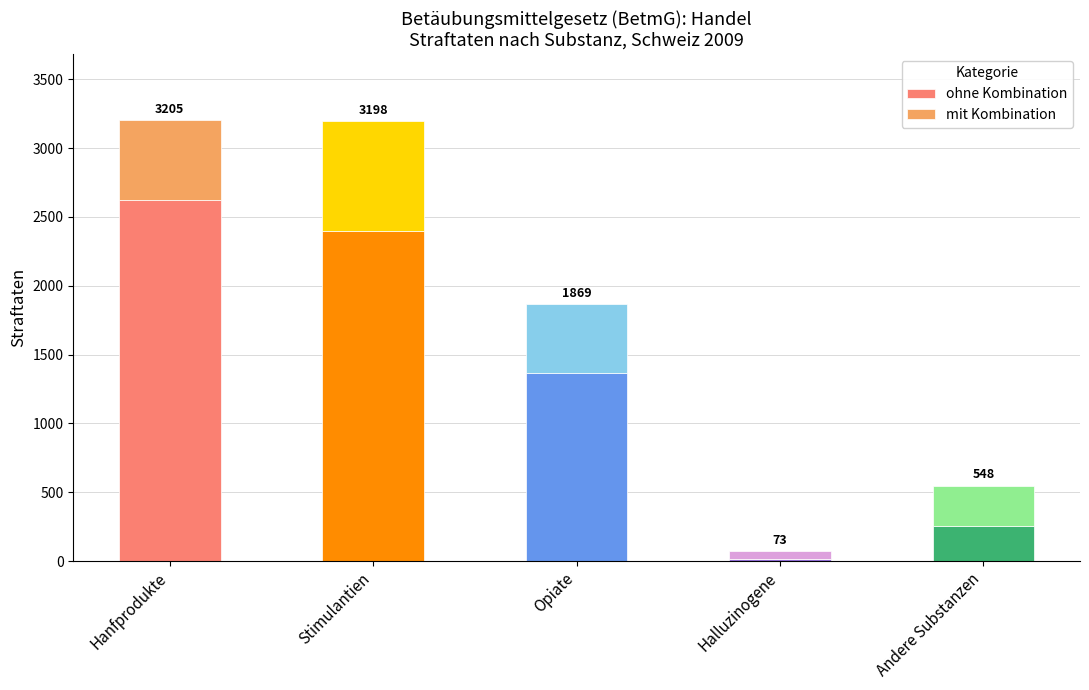

What are all the series names shown in the legend?

ohne Kombination, mit Kombination